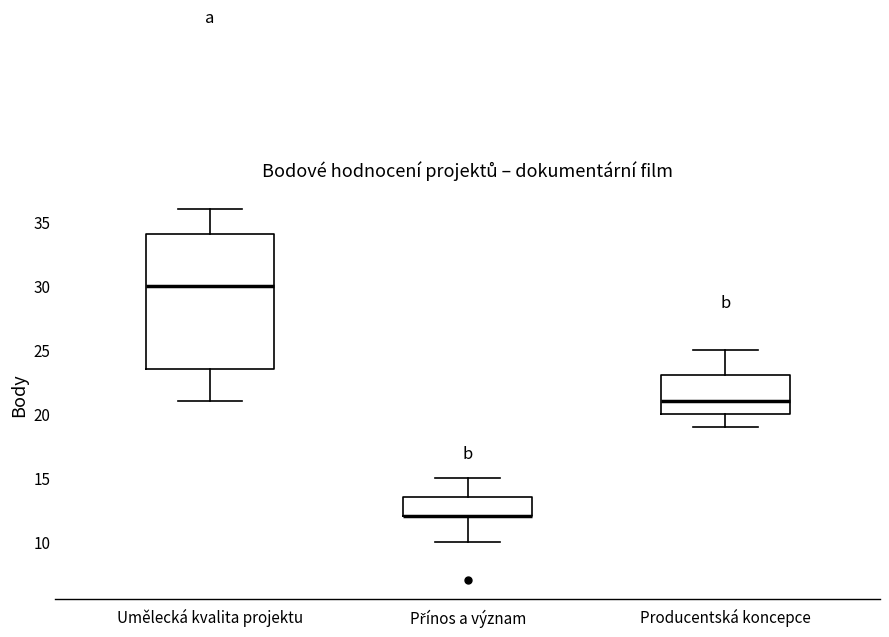

Reading left to right, transcribe this box plot: for each box, give where its median line is, the range the box spans, and where its two whiskers end, as read against the y-axis. The values are not printed on the chart, so give them approximately, as read against the axis.

Umělecká kvalita projektu: median 30.0, box 23.5 to 34.0, whiskers 21.0 to 36.0
Přínos a význam: median 12.0 (drawn on the box's lower edge), box 12.0 to 13.5, whiskers 10.0 to 15.0
Producentská koncepce: median 21.0, box 20.0 to 23.0, whiskers 19.0 to 25.0